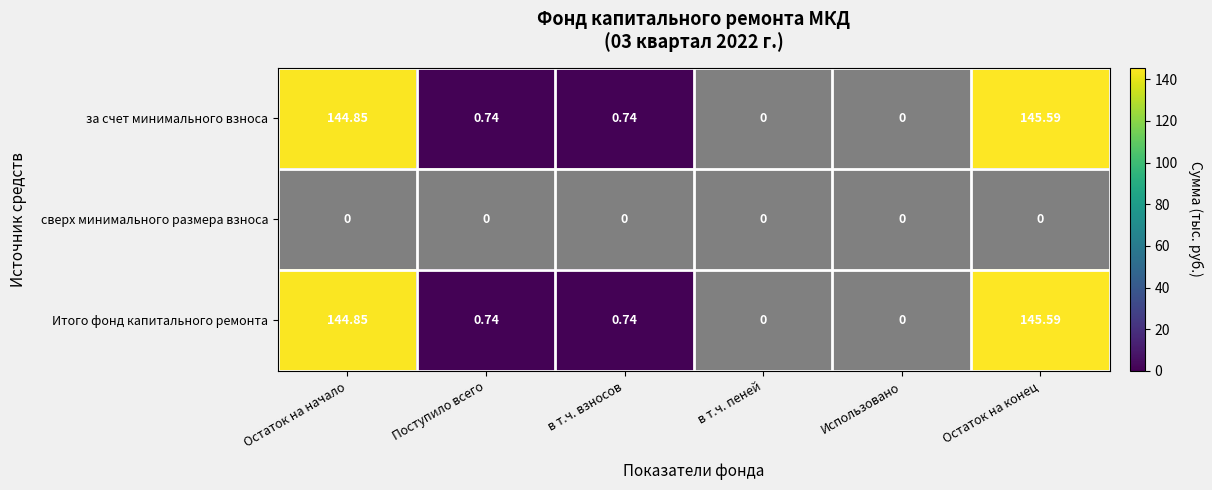

At how many categories does at least one series exceed 87?

2